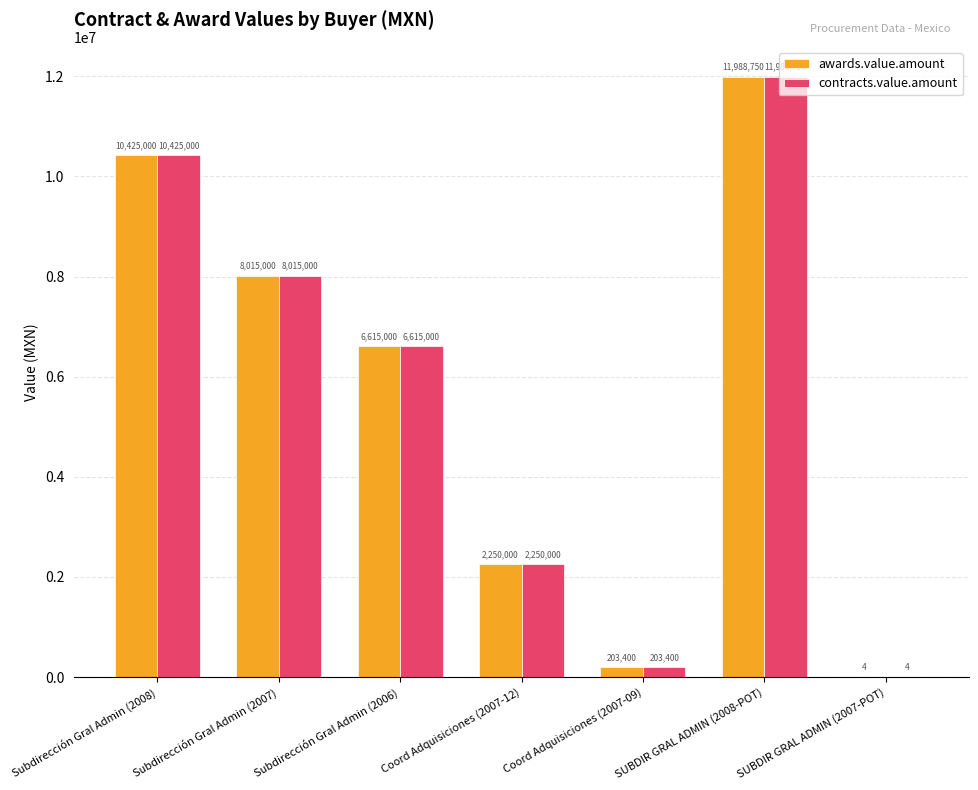

Which label corresponds to the largest value in the chart?

SUBDIR GRAL ADMIN (2008-POT)